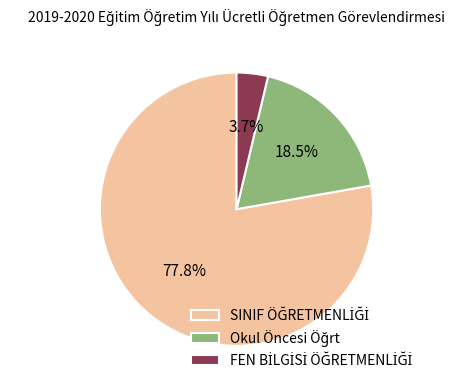

Is there any slice that represents more than half of the pie?

Yes